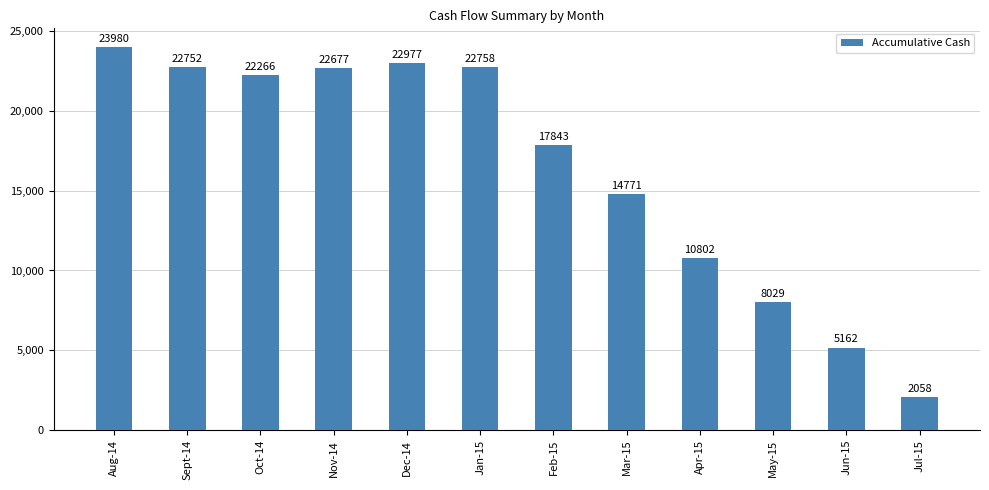

How many bars are there in total?

12